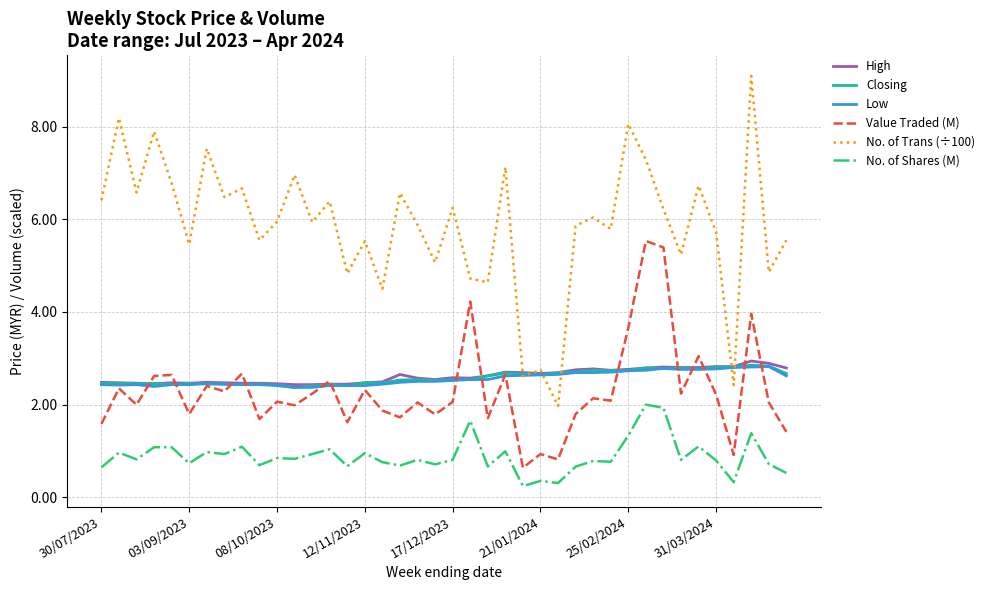

What is the lowest value of the Value Traded (M) series?

0.6